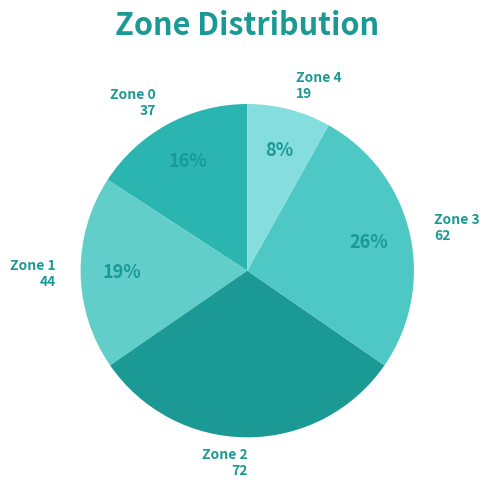

To the nearest percent, what is the difference between the Zone 0 and Zone 2 slice percentages?

15%